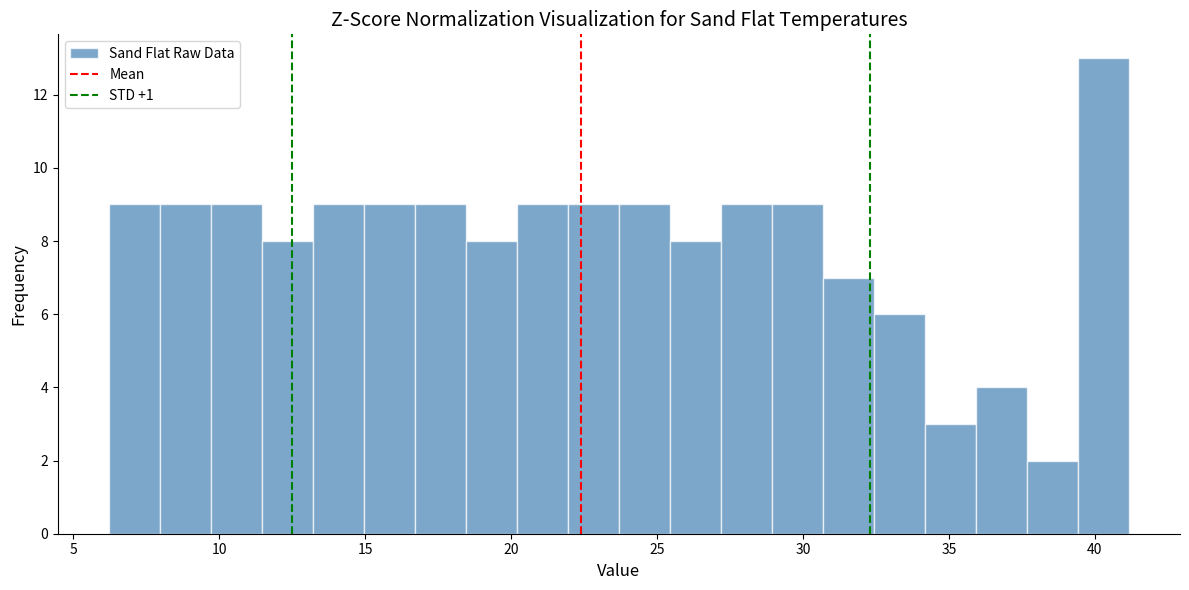

Read against the x-axis, roughly where is the centre of the tallest bar?

40.5